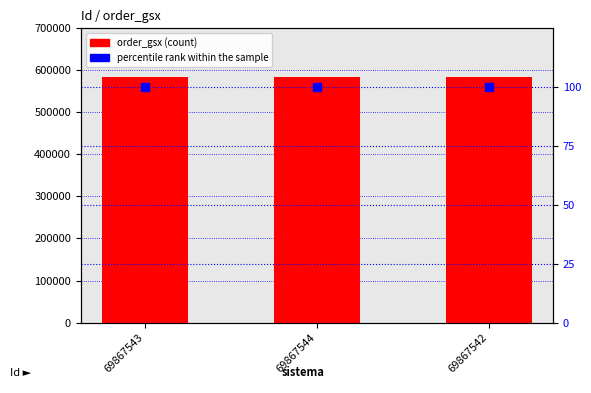

What is the total value across all series at 69867544?

583589